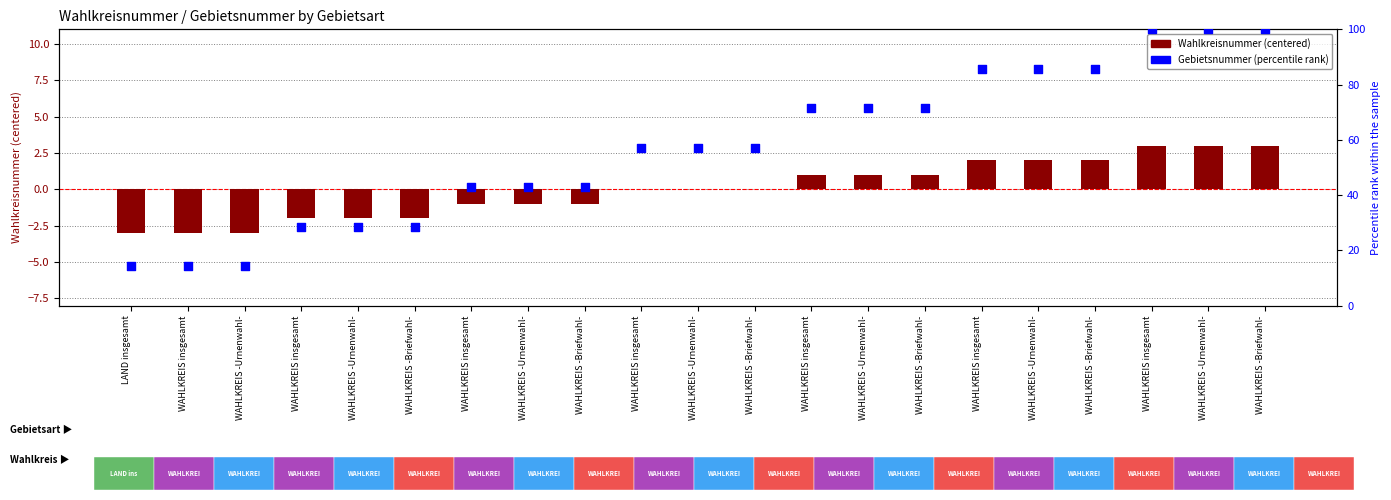

Which series reaches the maximum Y coordinate?

Gebietsnummer (percentile)